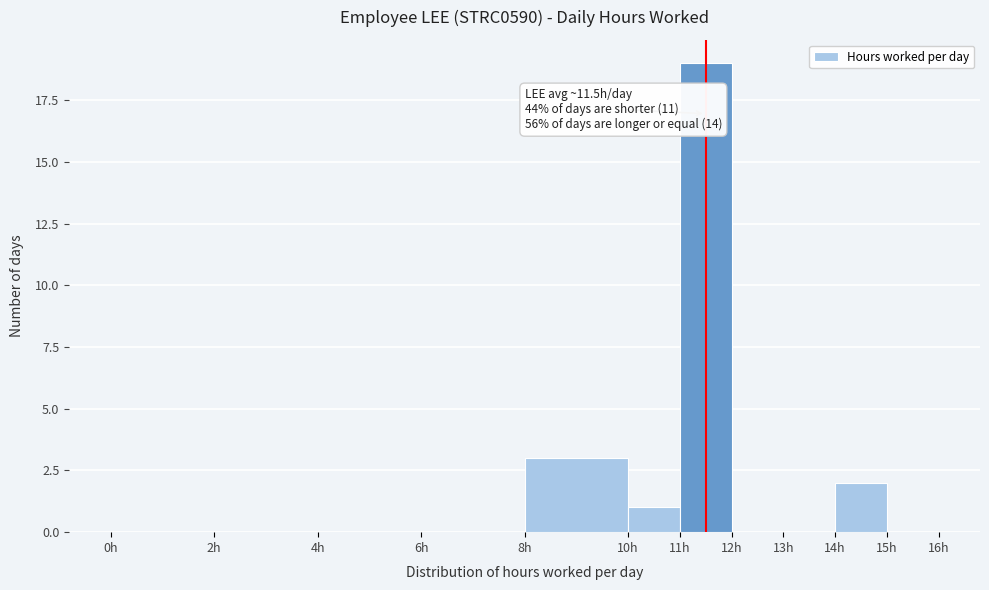

Which range on the x-axis has the tallest bar?

11 to 12